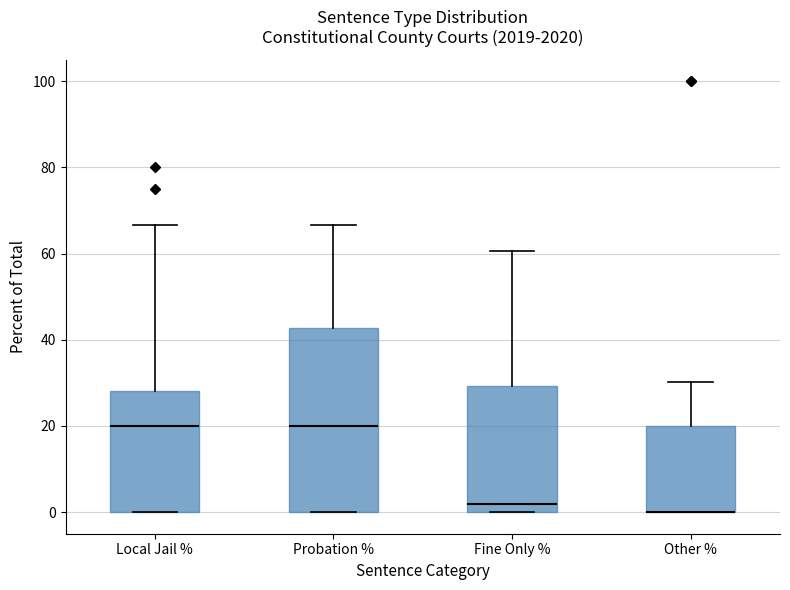

Where is the lower edge of the box for Other % on the y-axis? The values are not printed on the chart, so give them approximately, as read against the axis.

0